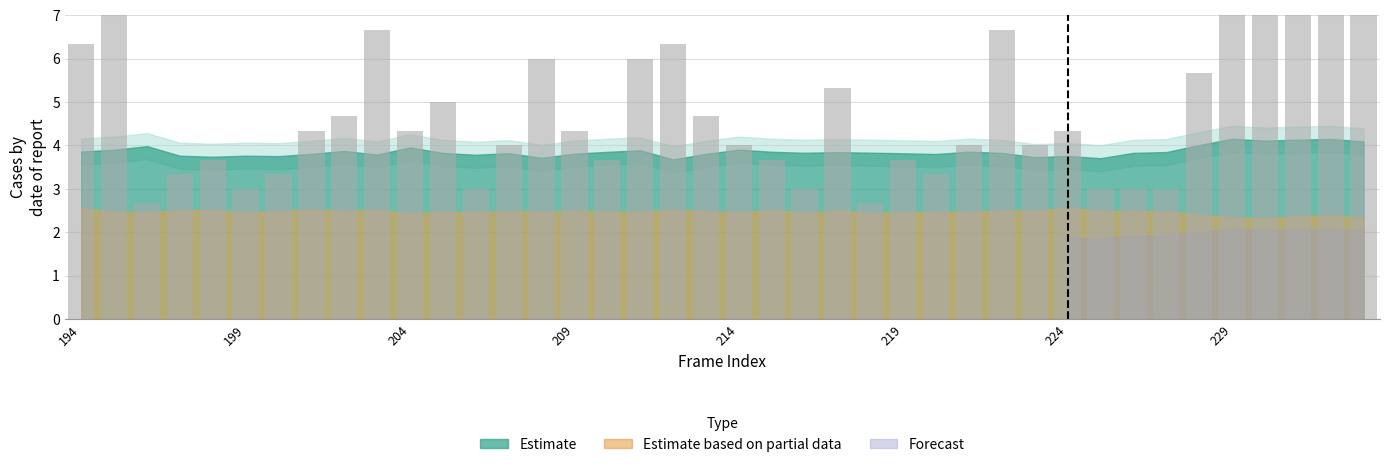

What is the average value?

4.9